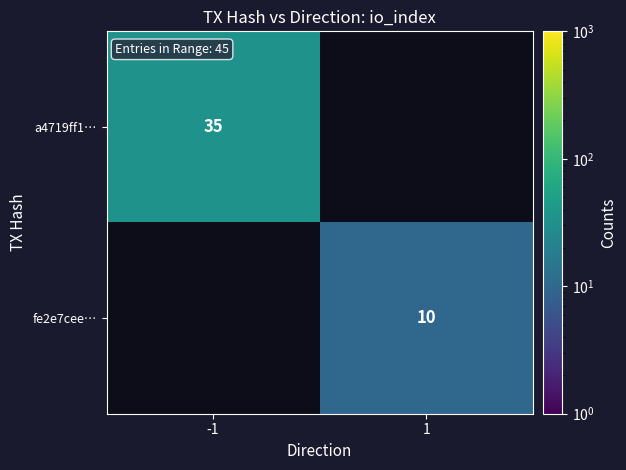

Which has a higher value, 1 or -1?

-1